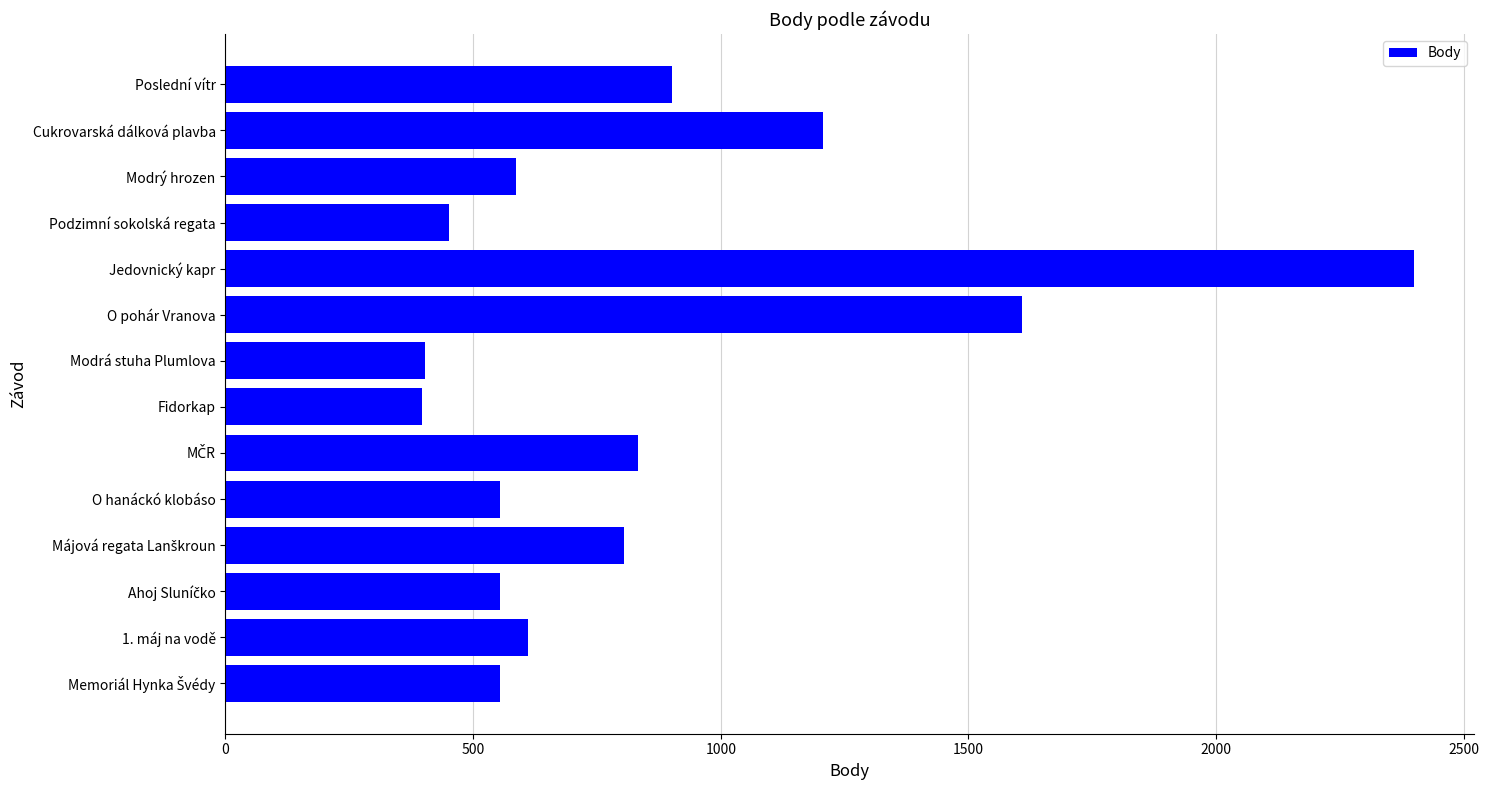

Read the value at Modrý hrozen.

587